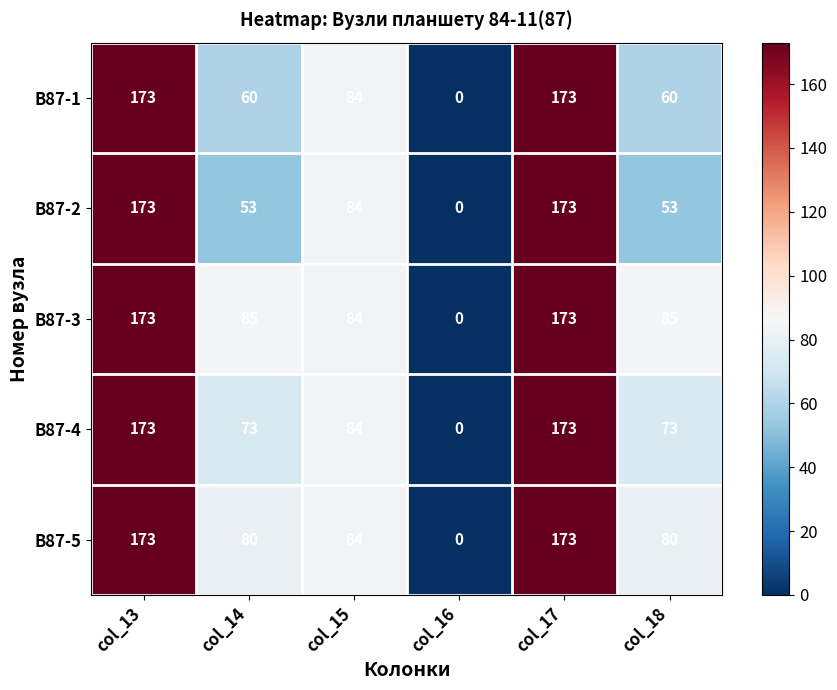

What is the greatest value displayed?

173